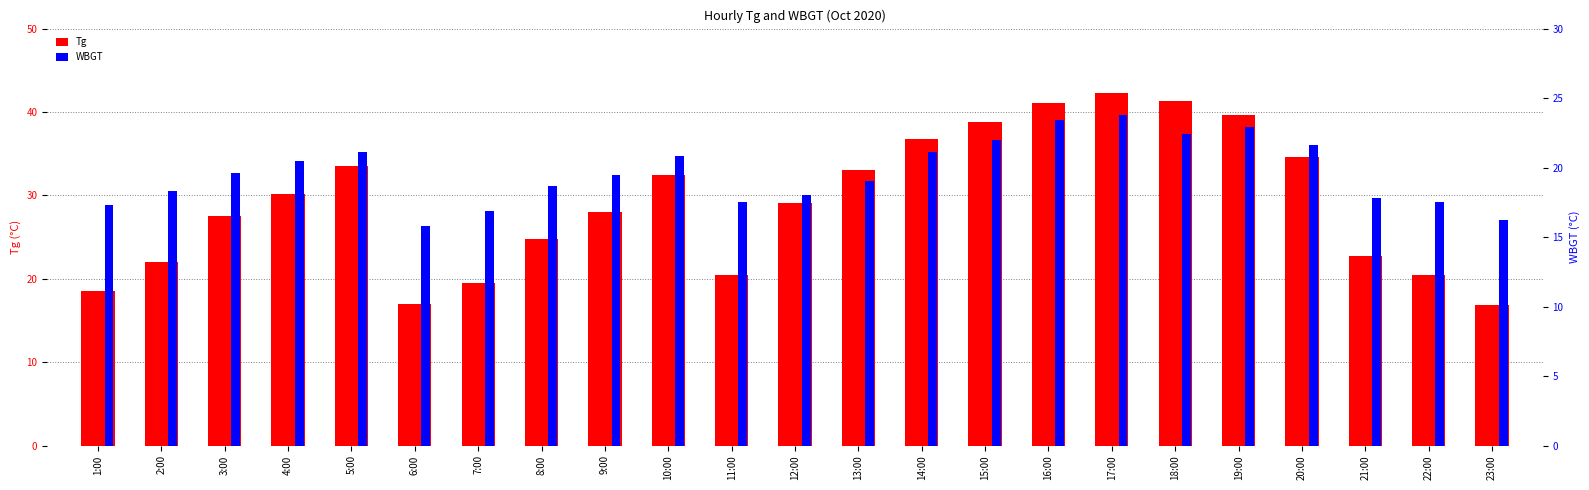

How many series are shown in this chart?

2